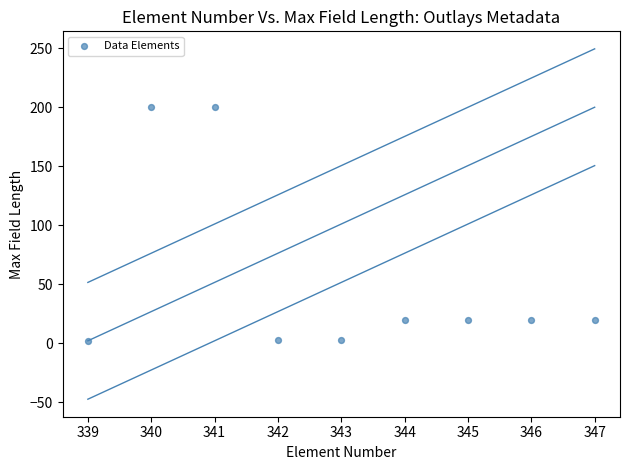

What is the average X value?

343